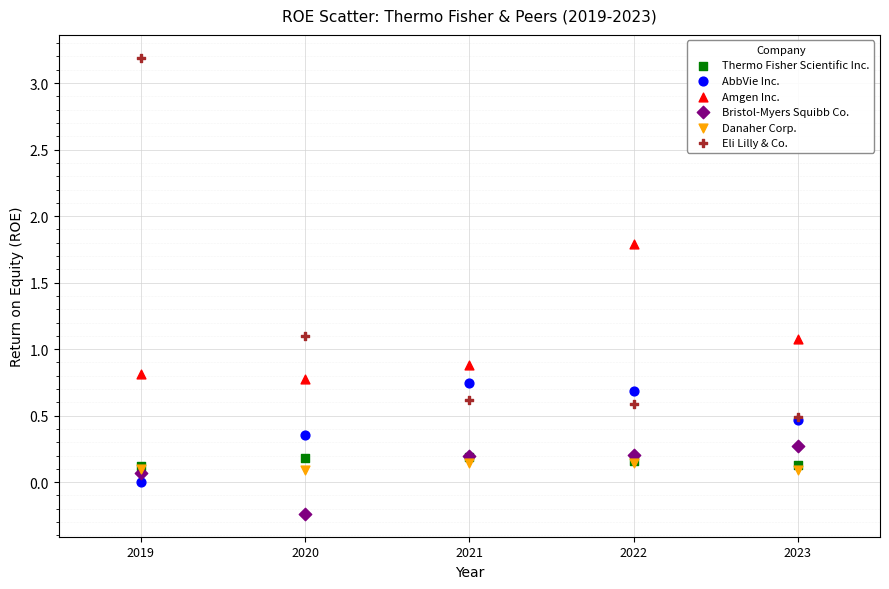

Which series contains the highest Y value?

Eli Lilly & Co.